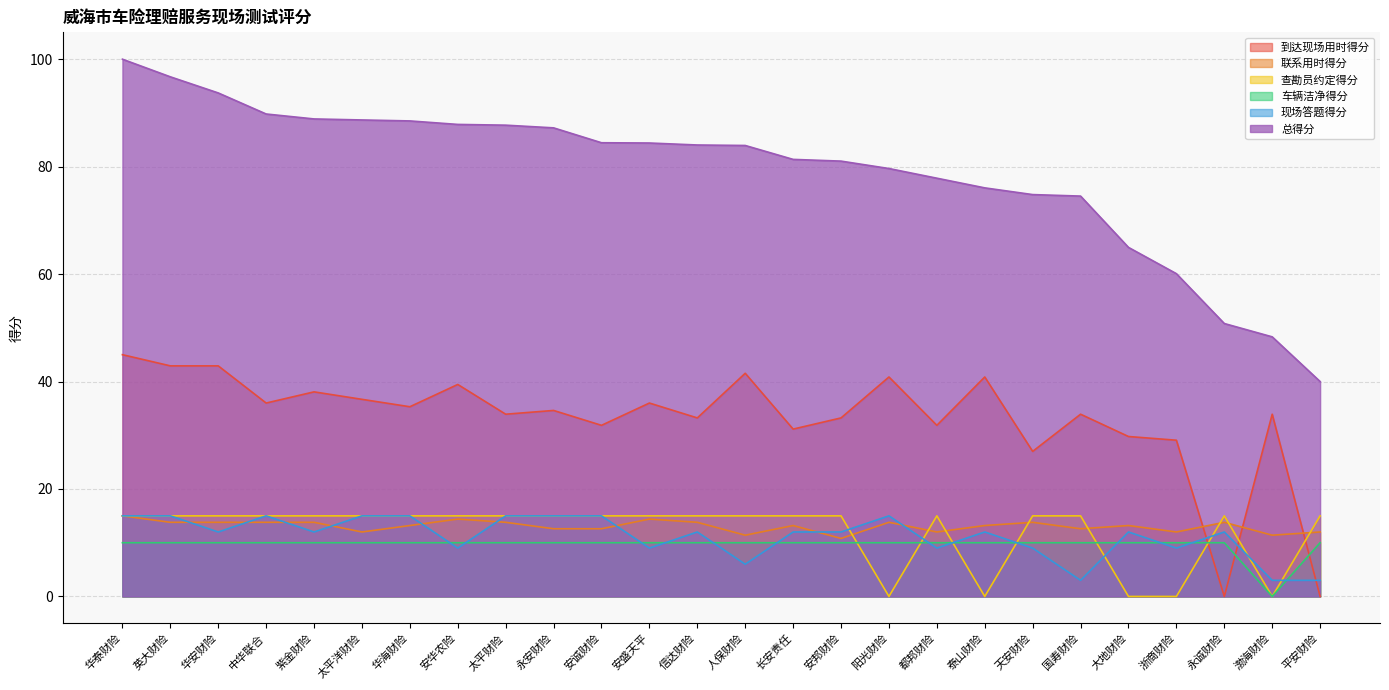

At which category is the sum across all series the highest?

华泰财险